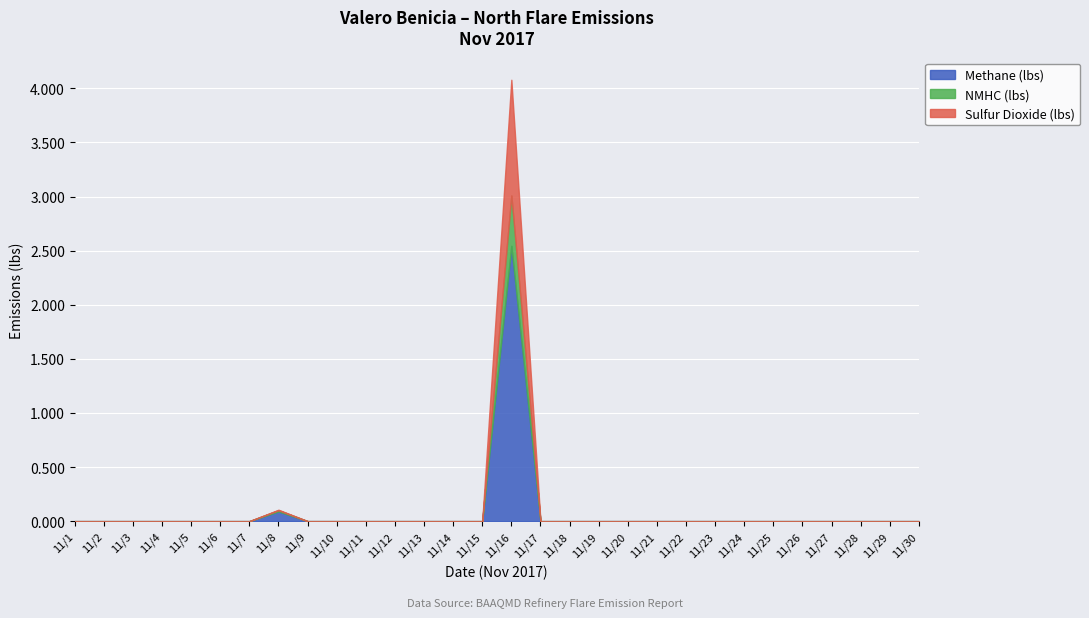

What are all the series names shown in the legend?

Methane (lbs), NMHC (lbs), Sulfur Dioxide (lbs)